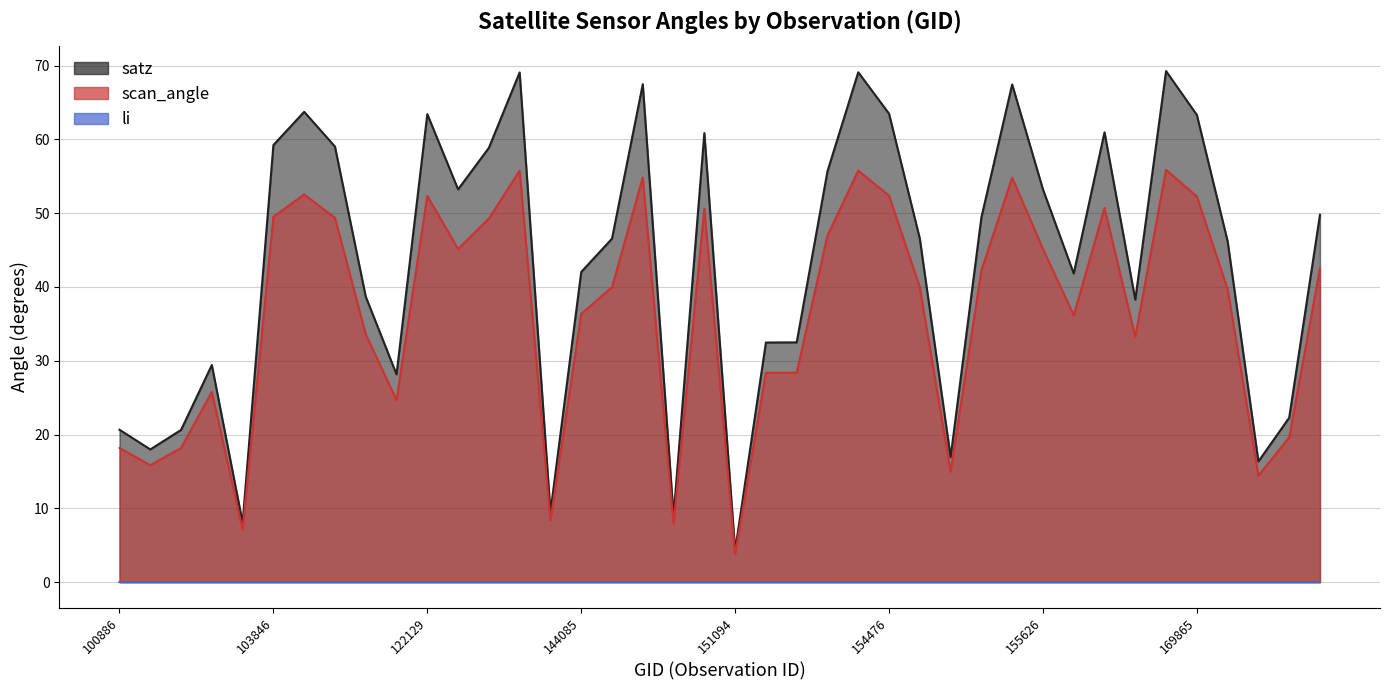

The satz series shows 29.4 at 103364. True or false?

True